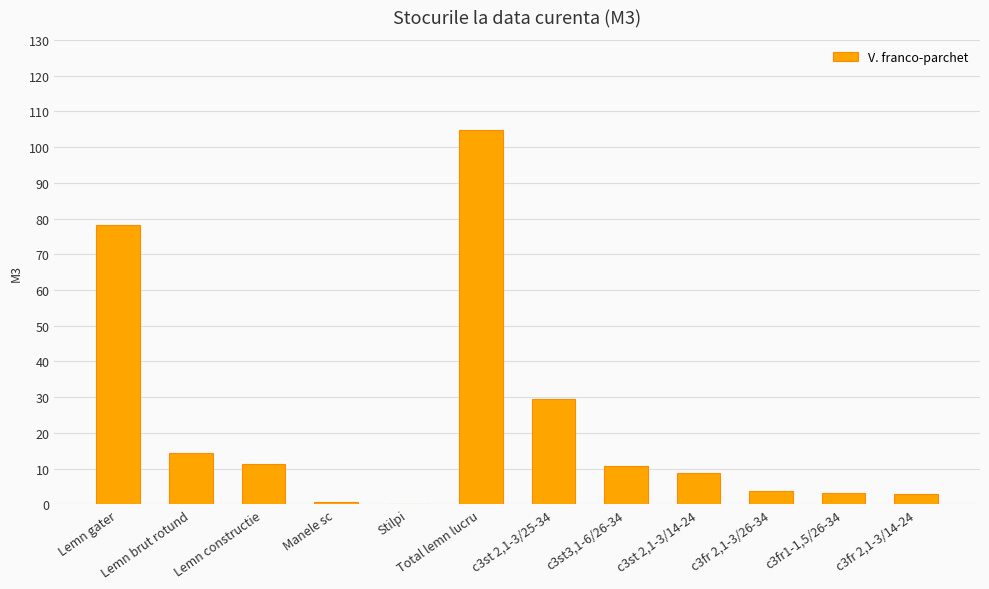

At which label is the value closest to 52?

c3st 2,1-3/25-34